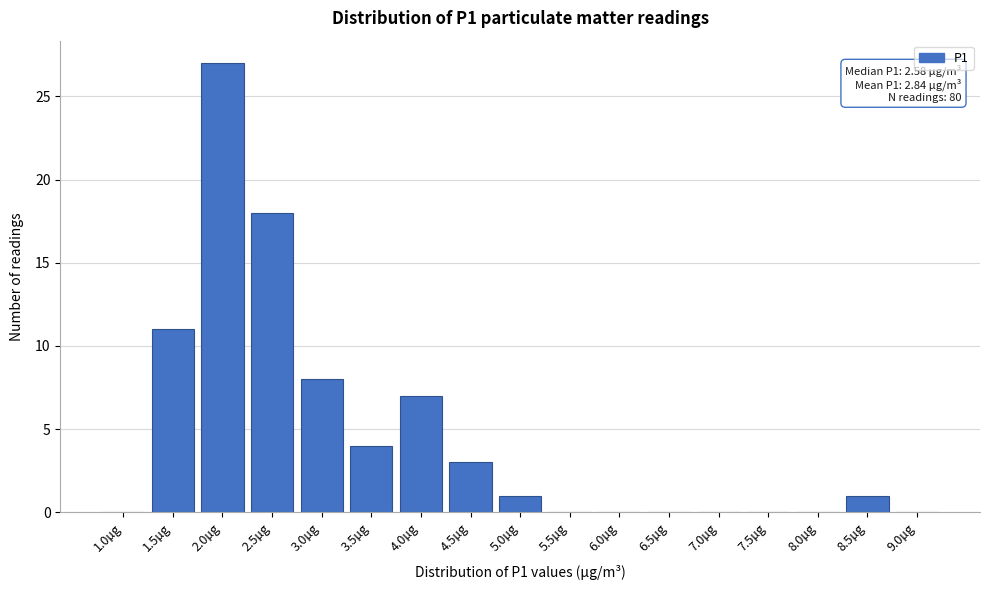

Reading left to right, transcribe all the data shown in this chart.

1.0µg=0	1.5µg=11	2.0µg=27	2.5µg=18	3.0µg=8	3.5µg=4	4.0µg=7	4.5µg=3	5.0µg=1	5.5µg=0	6.0µg=0	6.5µg=0	7.0µg=0	7.5µg=0	8.0µg=0	8.5µg=1	9.0µg=0